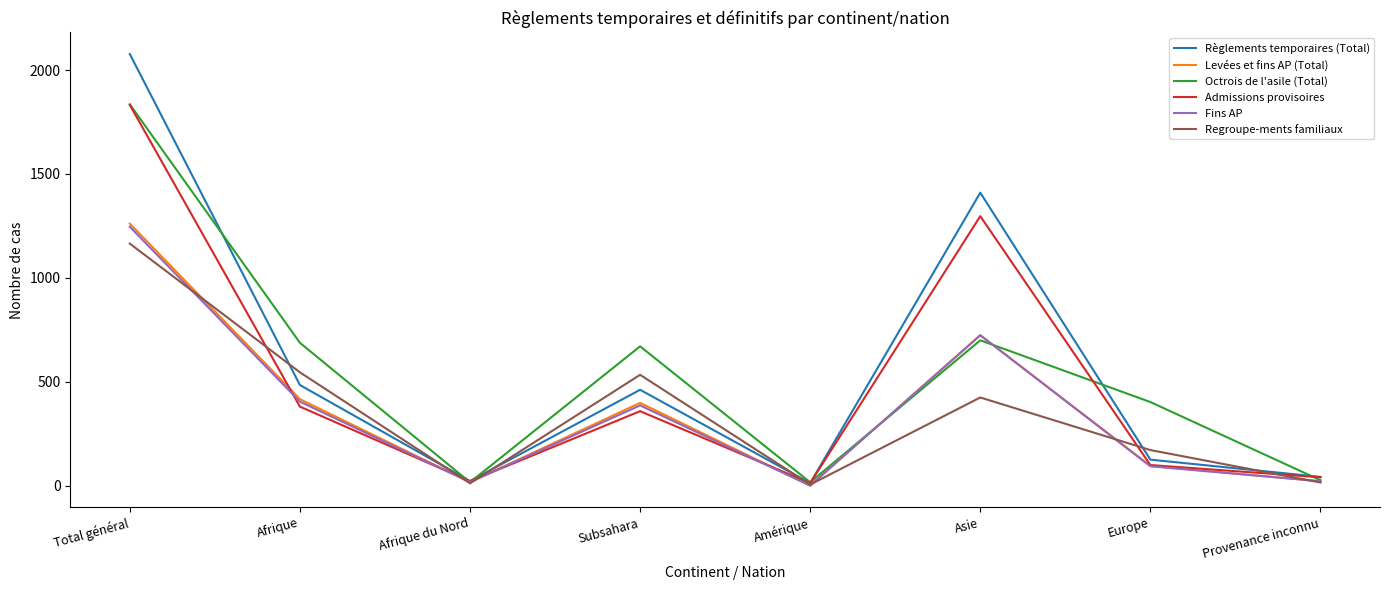

Which series has the largest total across all categories?

Règlements temporaires (Total)